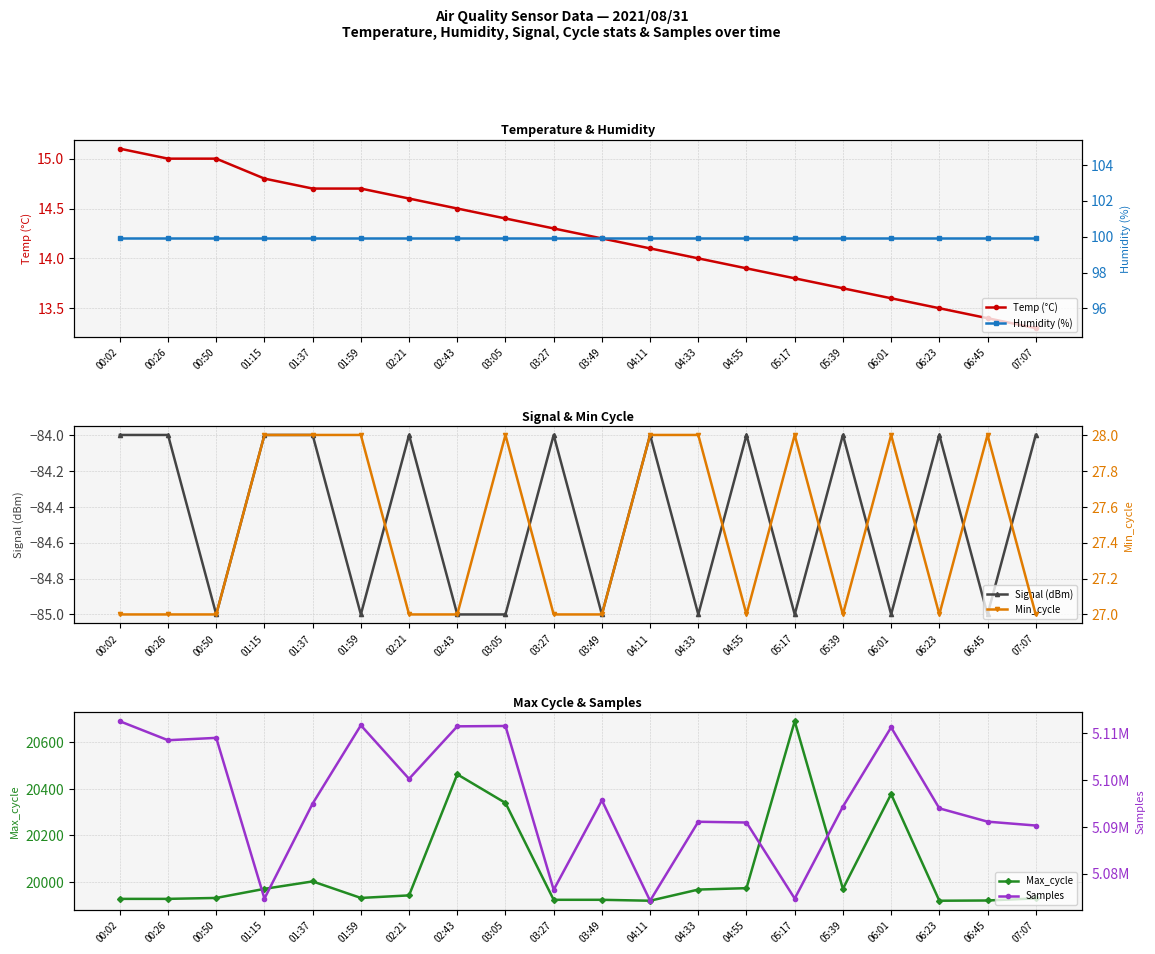

What is the sum of the Humidity (%) values at 00:26 and 02:43?

199.8